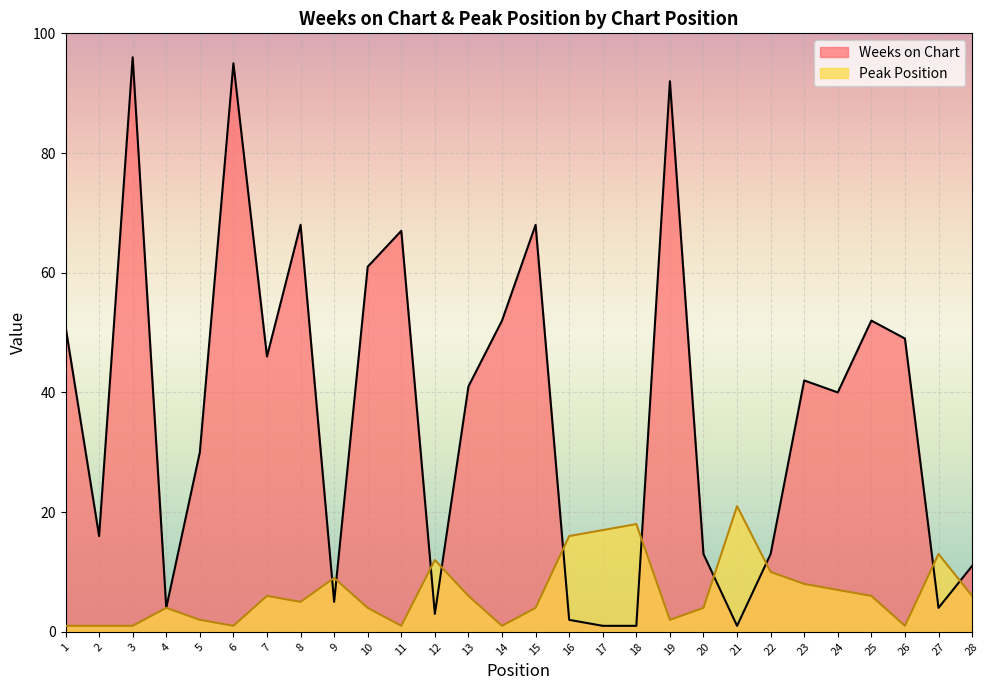

The value of Peak Position at 21 is 13. True or false?

False